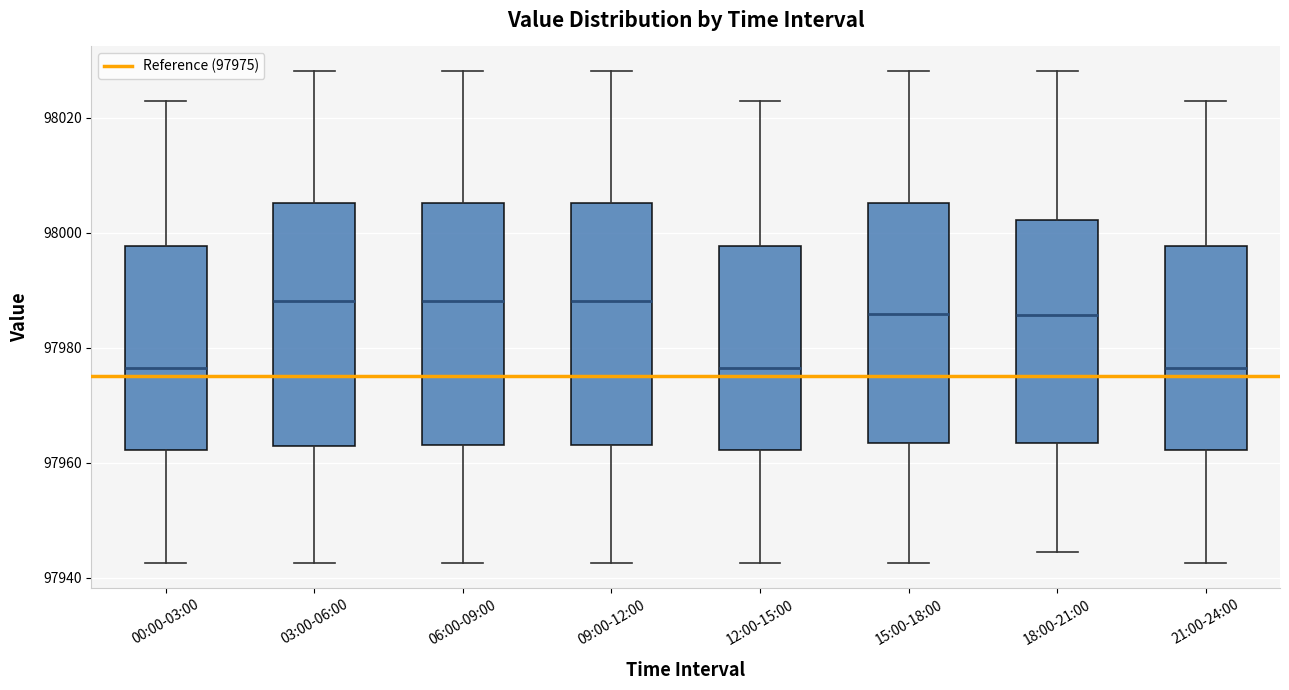

Reading left to right, transcribe this box plot: for each box, give where its median line is, the range the box spans, and where its two whiskers end, as read against the y-axis. The values are not printed on the chart, so give them approximately, as read against the axis.

00:00-03:00: median 97976, box 97962 to 97998, whiskers 97942 to 98024
03:00-06:00: median 97988, box 97962 to 98006, whiskers 97942 to 98028
06:00-09:00: median 97988, box 97964 to 98006, whiskers 97942 to 98028
09:00-12:00: median 97988, box 97964 to 98006, whiskers 97942 to 98028
12:00-15:00: median 97976, box 97962 to 97998, whiskers 97942 to 98024
15:00-18:00: median 97986, box 97964 to 98006, whiskers 97942 to 98028
18:00-21:00: median 97986, box 97964 to 98002, whiskers 97944 to 98028
21:00-24:00: median 97976, box 97962 to 97998, whiskers 97942 to 98024